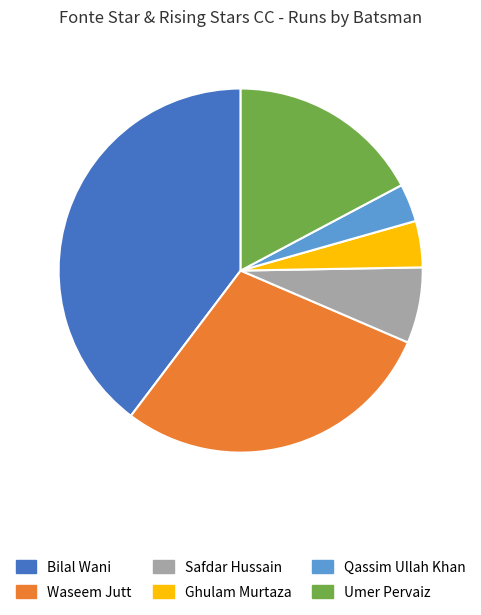

Which slice is the smallest?

Qassim Ullah Khan